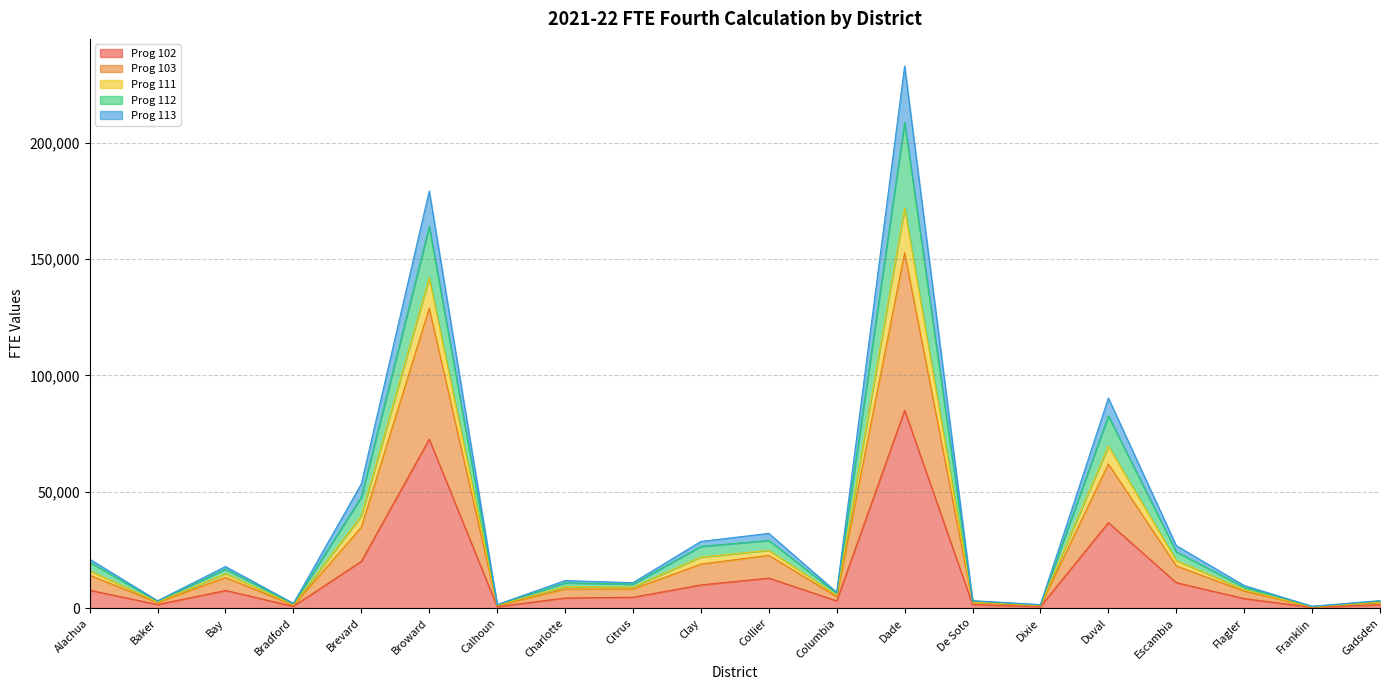

What is the total value across all series at Broward?

179185.8